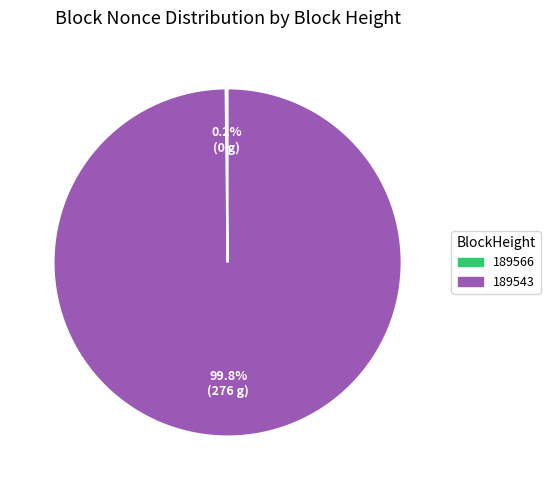

Which category accounts for the majority?

189543